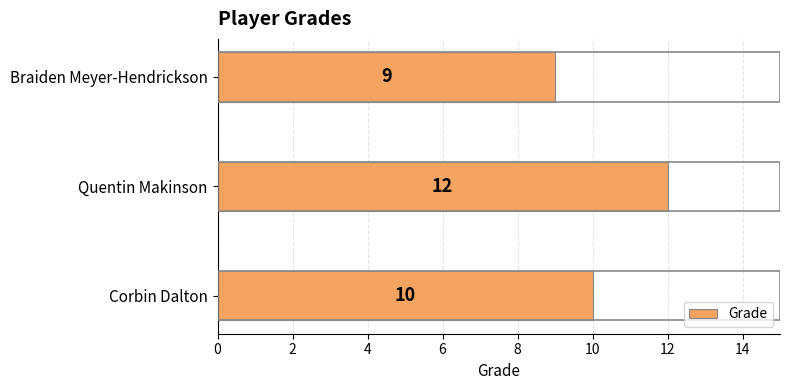

Between Corbin Dalton and Quentin Makinson, which is larger?

Quentin Makinson